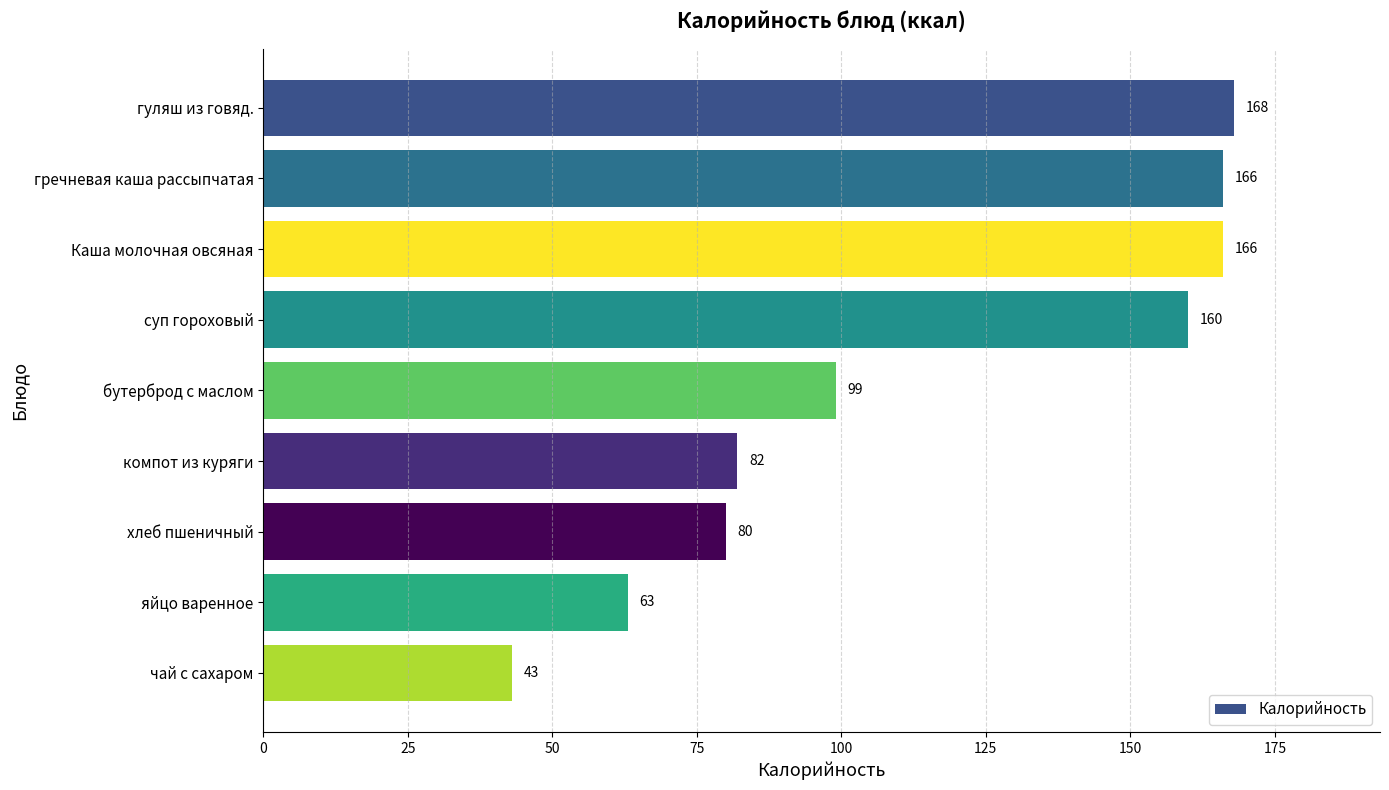

Which has a higher value, гуляш из говяд. or хлеб пшеничный?

гуляш из говяд.